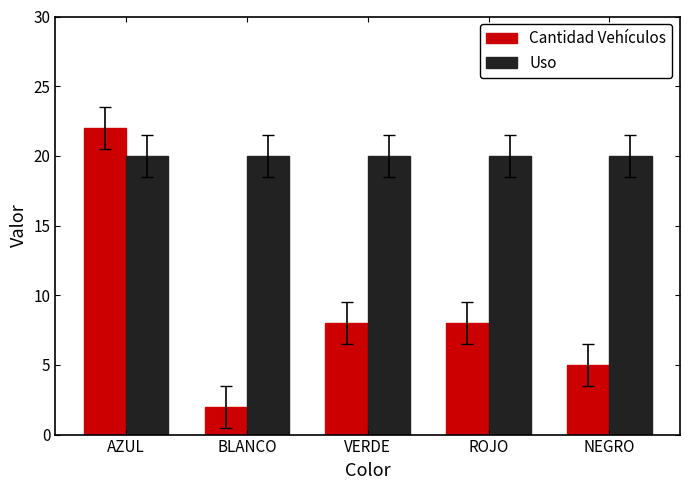

Reading left to right, list all the values displayed in this chart.

Cantidad Vehículos: 22	2	8	8	5
Uso: 20	20	20	20	20